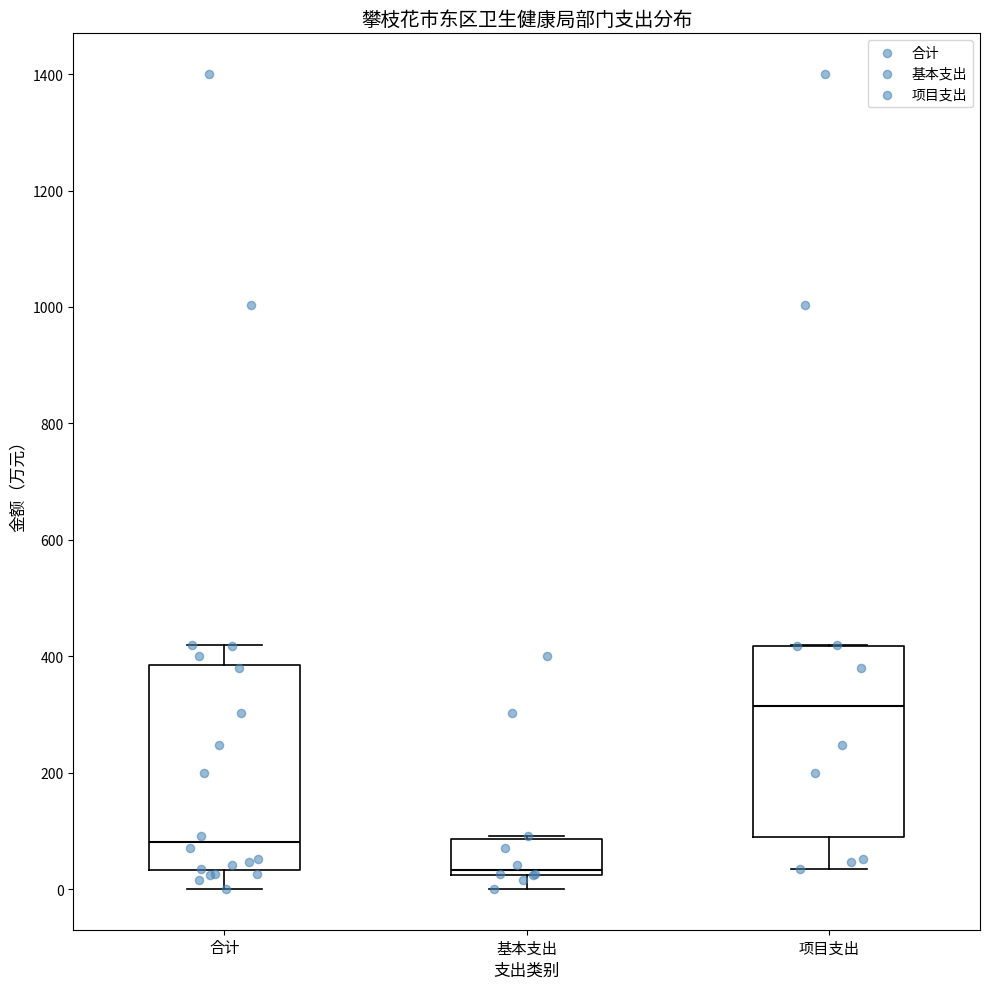

Reading left to right, read every box against the y-axis: the position of its median line, the range the box covers, and the ends of its whiskers. The values are not printed on the chart, so give them approximately, as read against the axis.

合计: median 80, box 40 to 380, whiskers 0 to 420
基本支出: median 40, box 20 to 80, whiskers 0 to 100
项目支出: median 320, box 80 to 420, whiskers 40 to 420